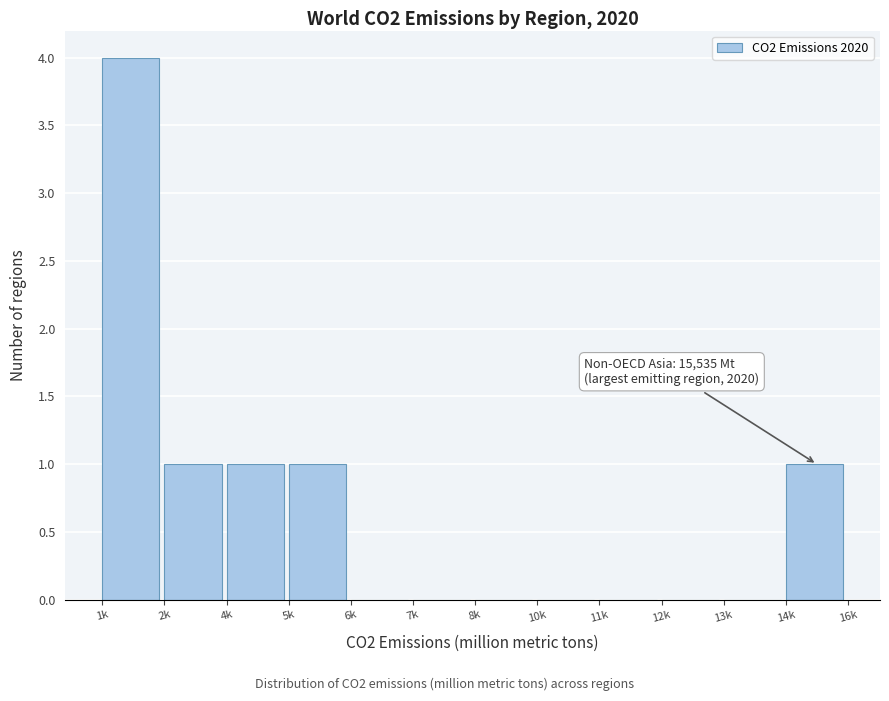

Reading left to right, list all the values displayed in this chart.

1k=4	2k=1	4k=1	5k=1	6k=0	7k=0	8k=0	10k=0	11k=0	12k=0	13k=0	14k=1